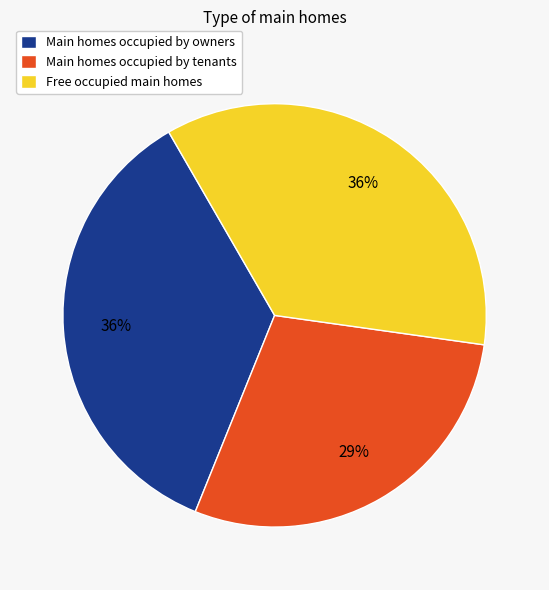

To the nearest percent, what is the average slice percentage?

33%